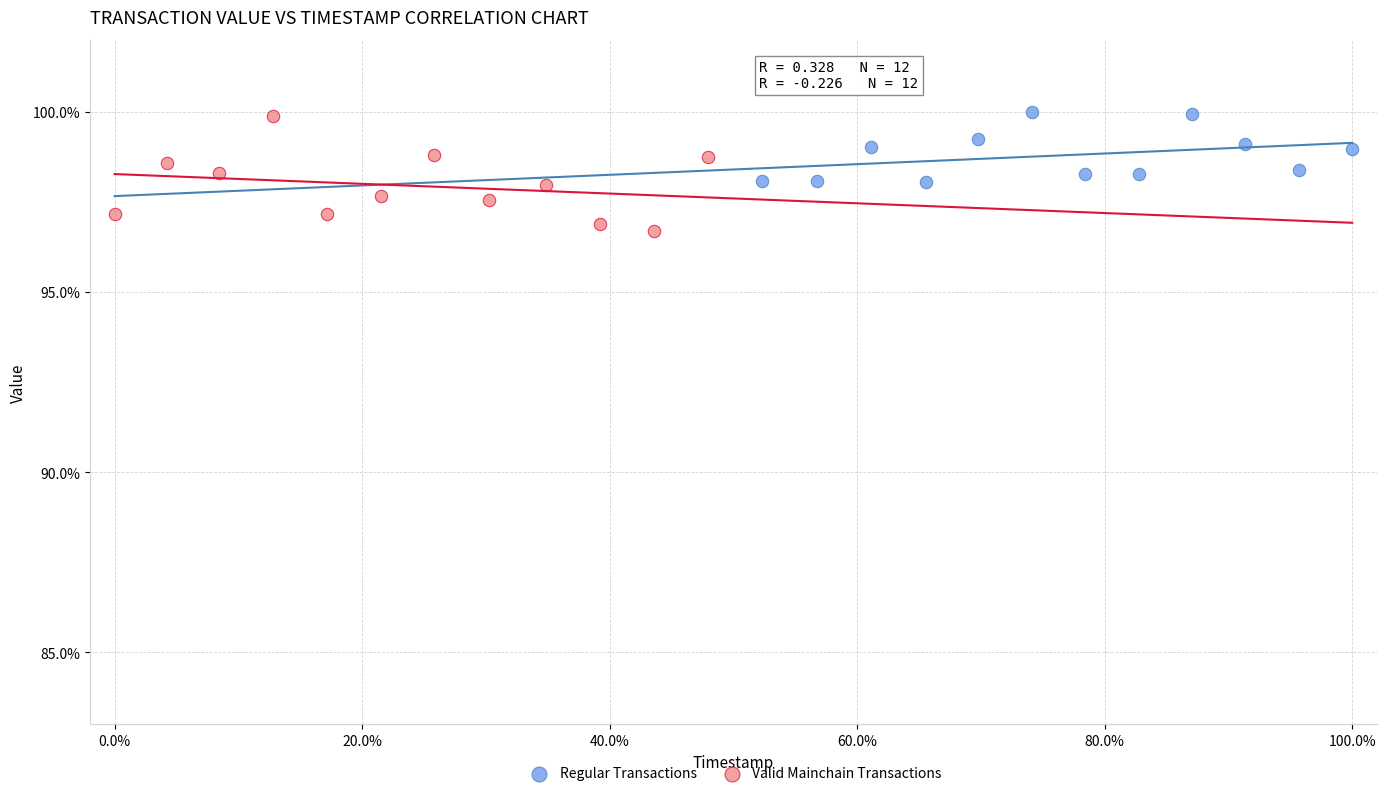

Which series contains the lowest Y value?

Valid Mainchain Transactions